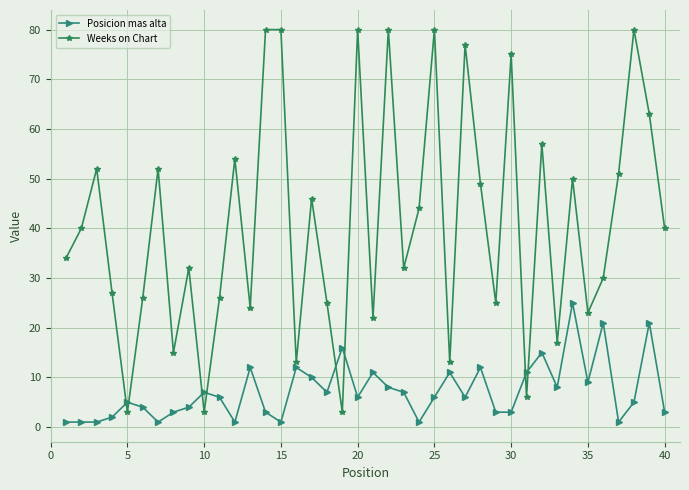

At how many categories does at least one series exceed 33?

21